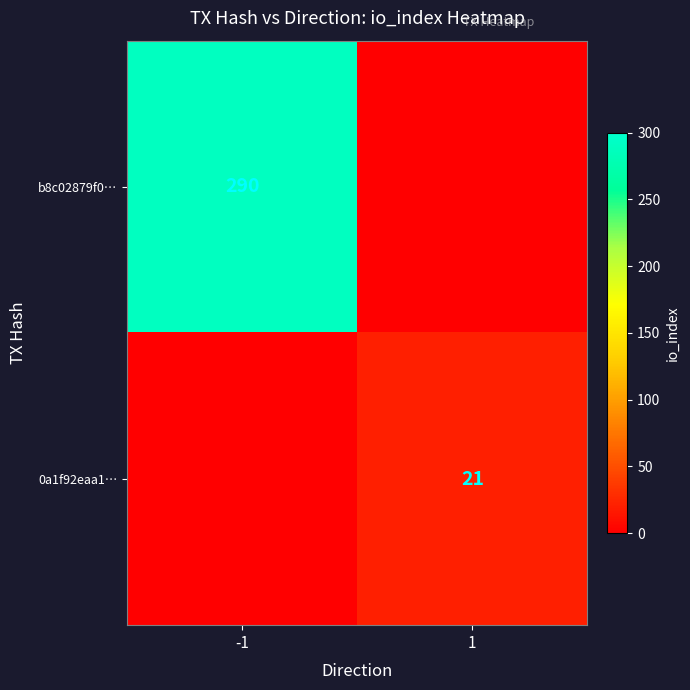

Which label corresponds to the smallest value in the chart?

1